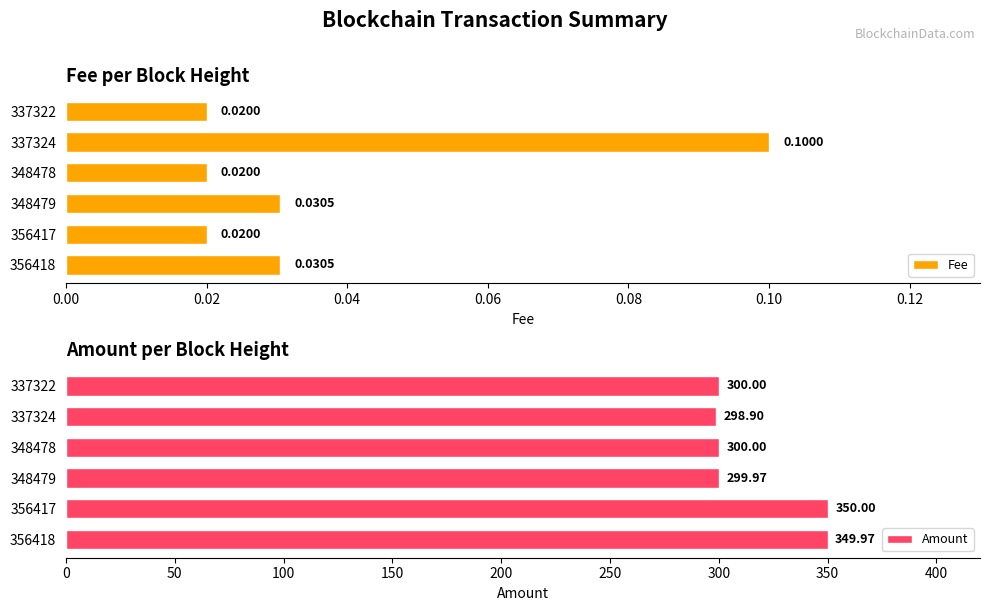

What is the minimum value for Amount?

298.9